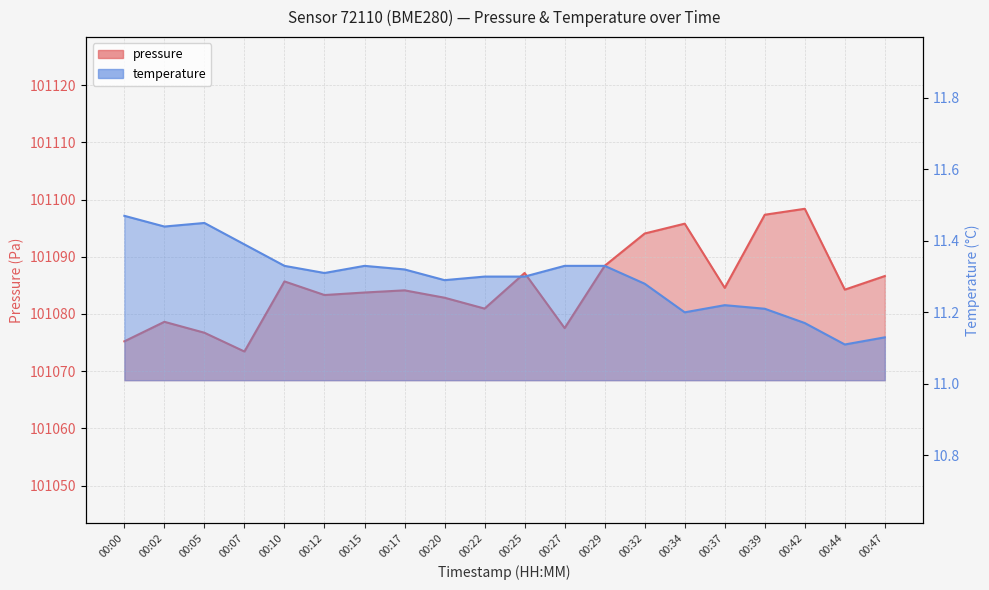

True or false: pressure has a value of 101097.3 at 00:39.

True